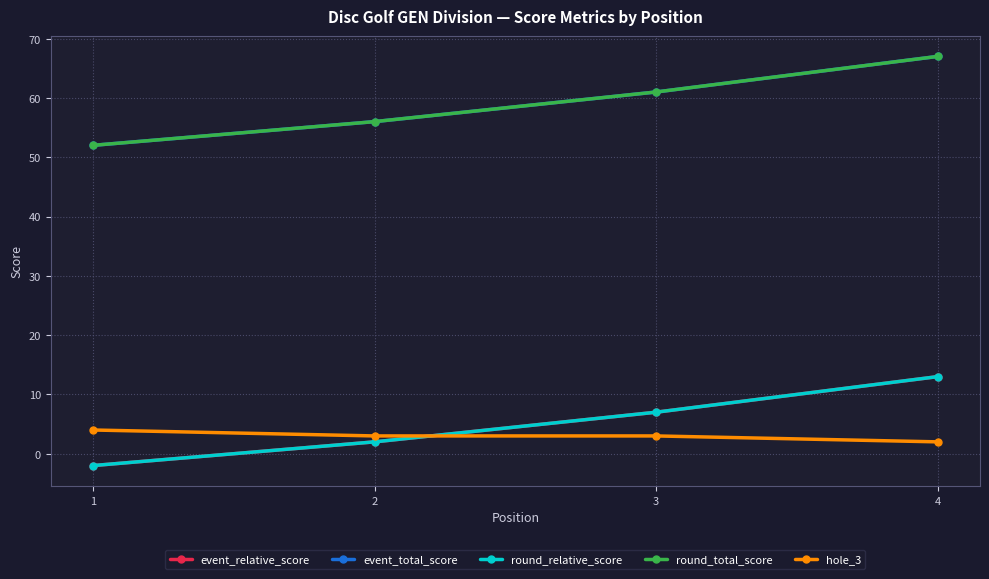

What is the maximum value for round_total_score?

67